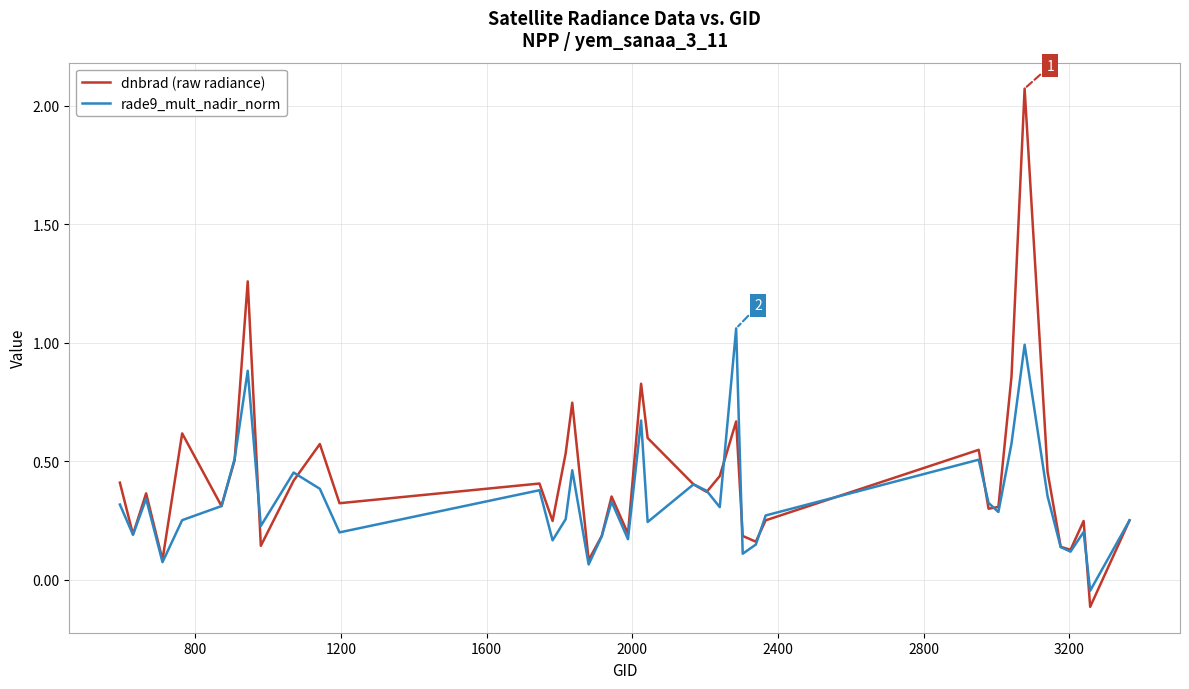

Rank the series by their average value, from highest to lowest.

dnbrad (raw radiance), rade9_mult_nadir_norm